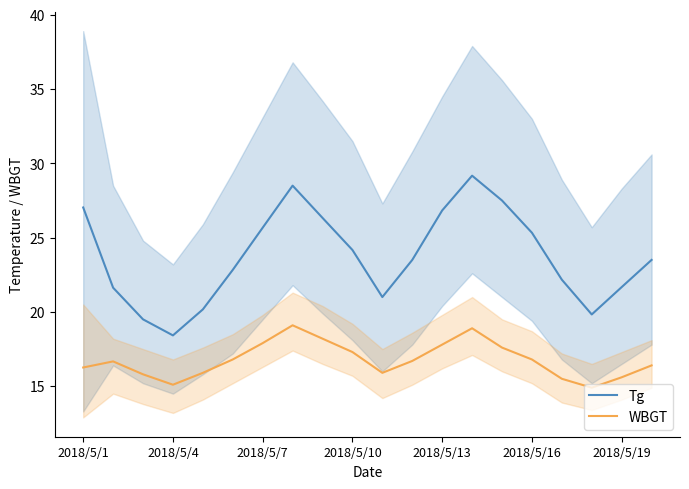

True or false: Tg has more than 2 points higher than both neighbors.

False